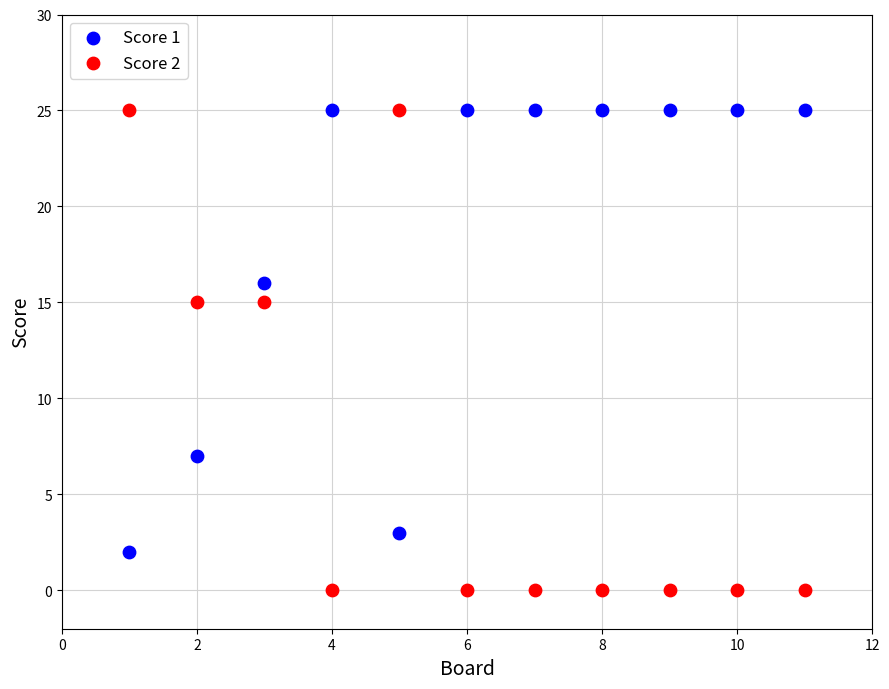

Which series has the largest Y range (max minus min)?

Score 2